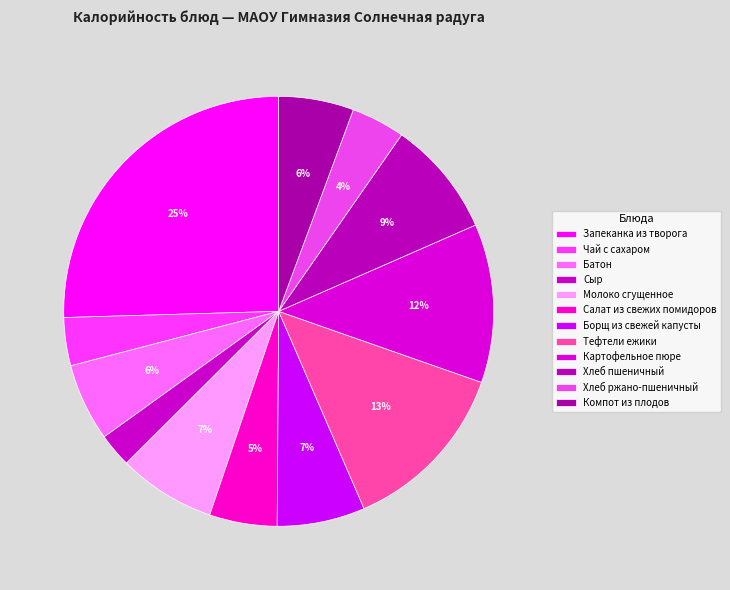

How many segments does this pie chart have?

12